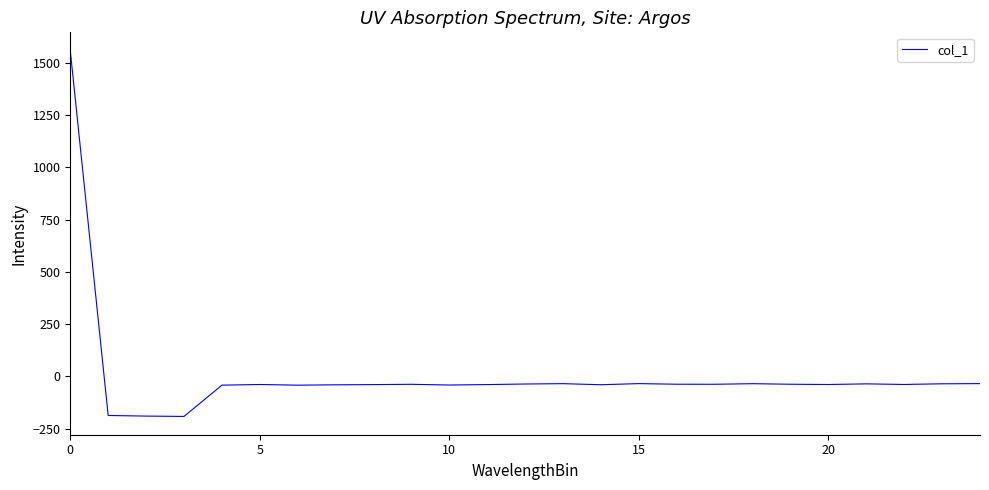

What is the minimum value shown in the chart?

-191.7